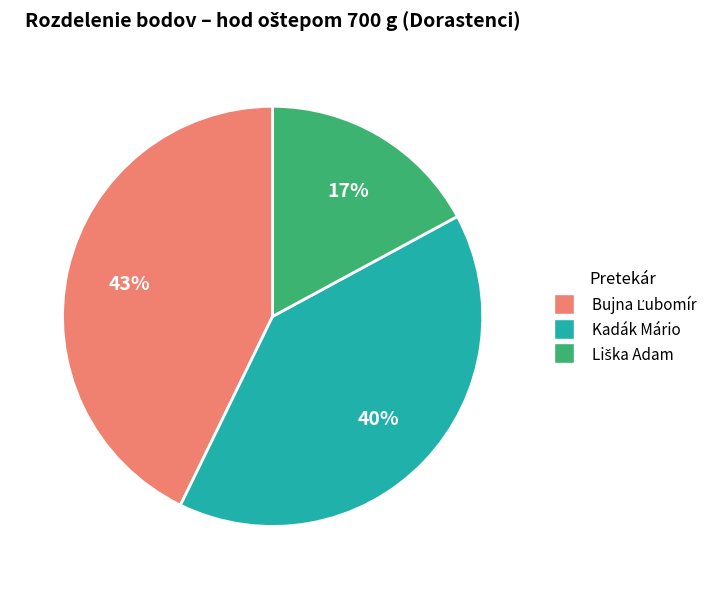

The Kadák Mário slice represents 35% of the pie. True or false?

False